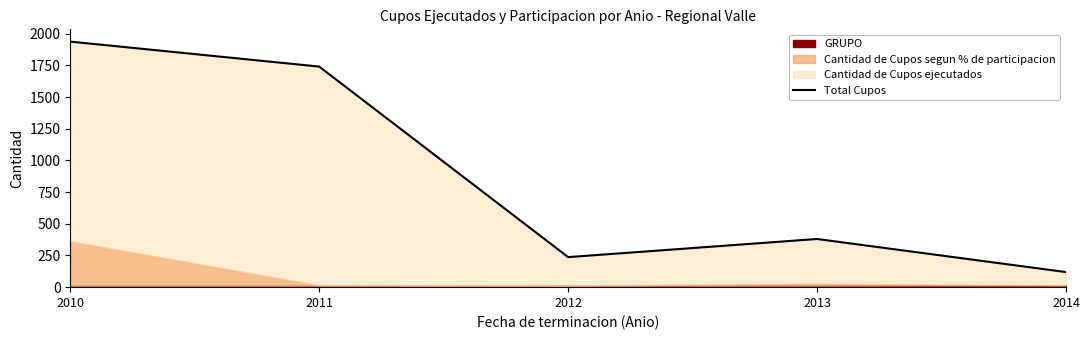

What is the sum of the values at 2014 and 2011?

1859